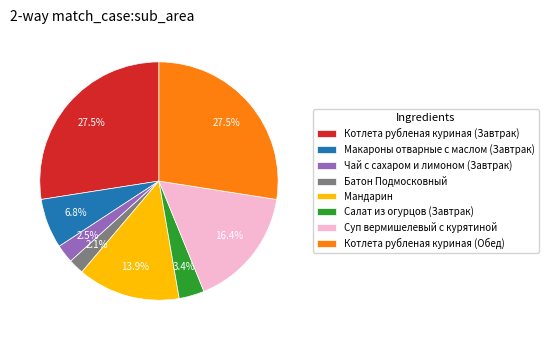

Combined, do Котлета рубленая куриная (Обед) and Макароны отварные с маслом (Завтрак) account for over 50%?

No